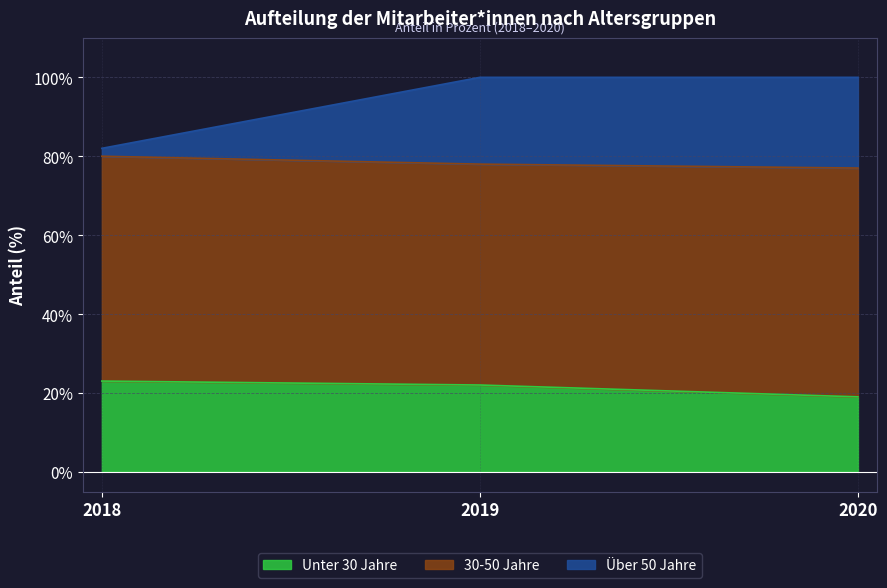

What is the sum of all Unter 30 Jahre values?

64